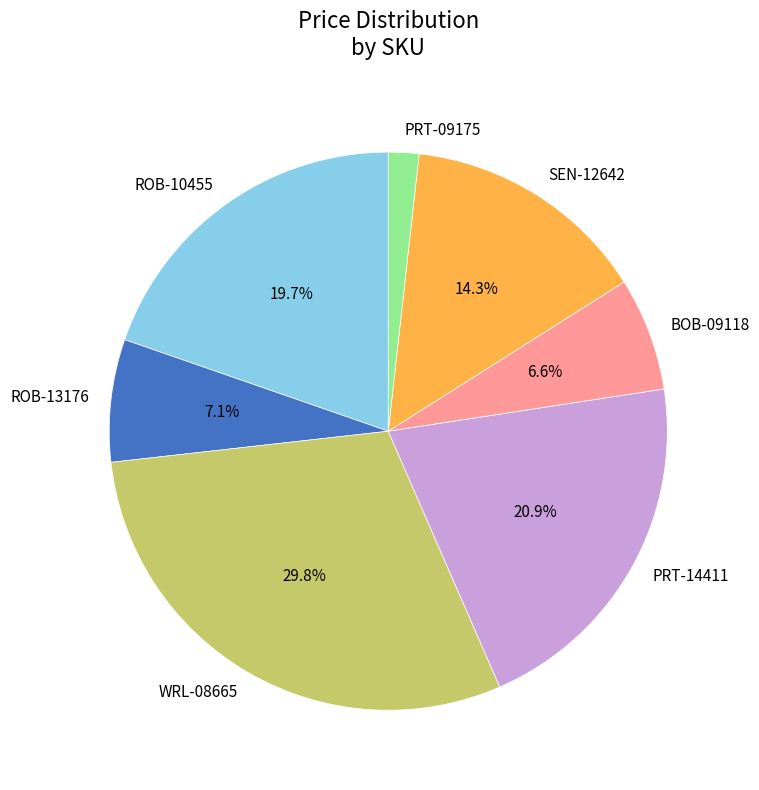

Rank the categories by value from highest to lowest.

WRL-08665, PRT-14411, ROB-10455, SEN-12642, ROB-13176, BOB-09118, PRT-09175